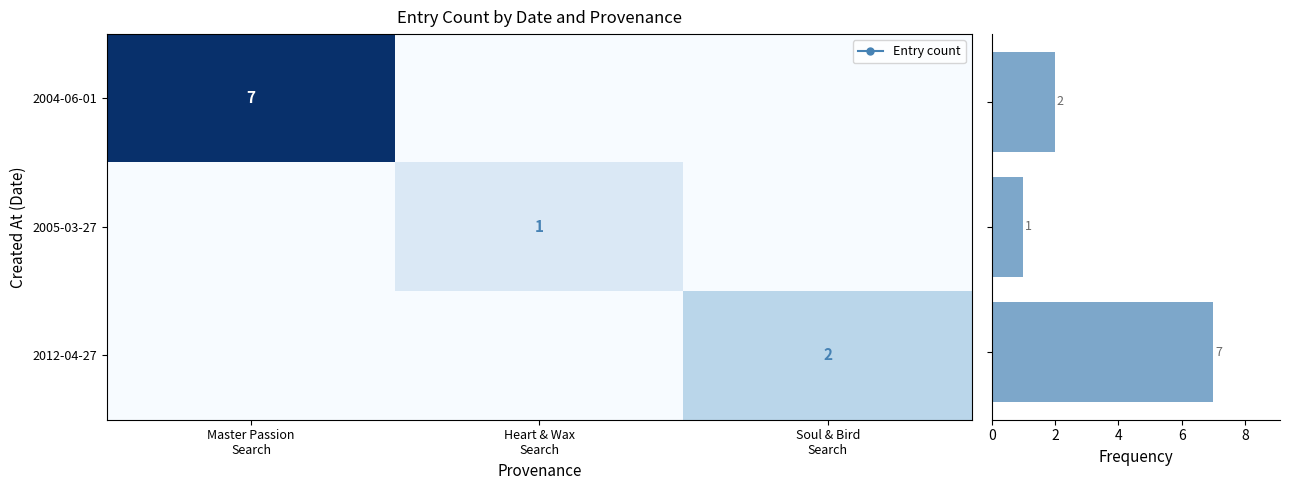

The row_0 series shows -3 at Soul & Bird
Search. True or false?

False